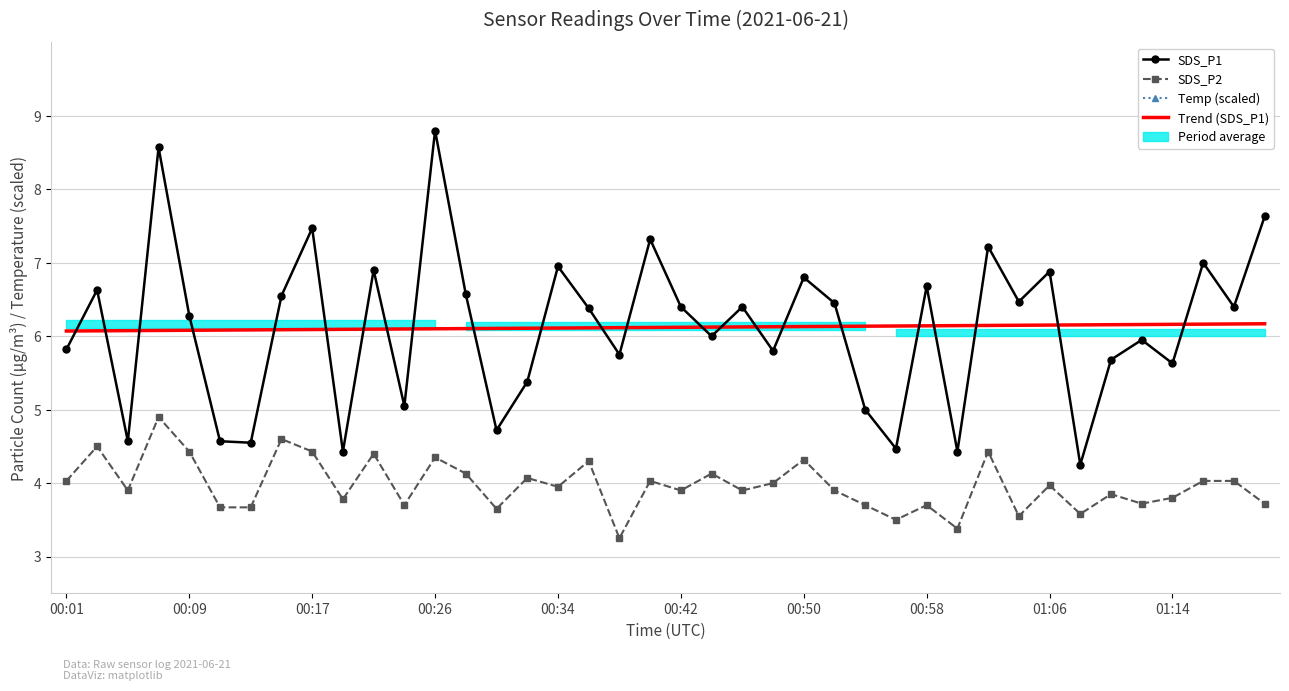

At which label does Trend (SDS_P1) reach its minimum?

00:01